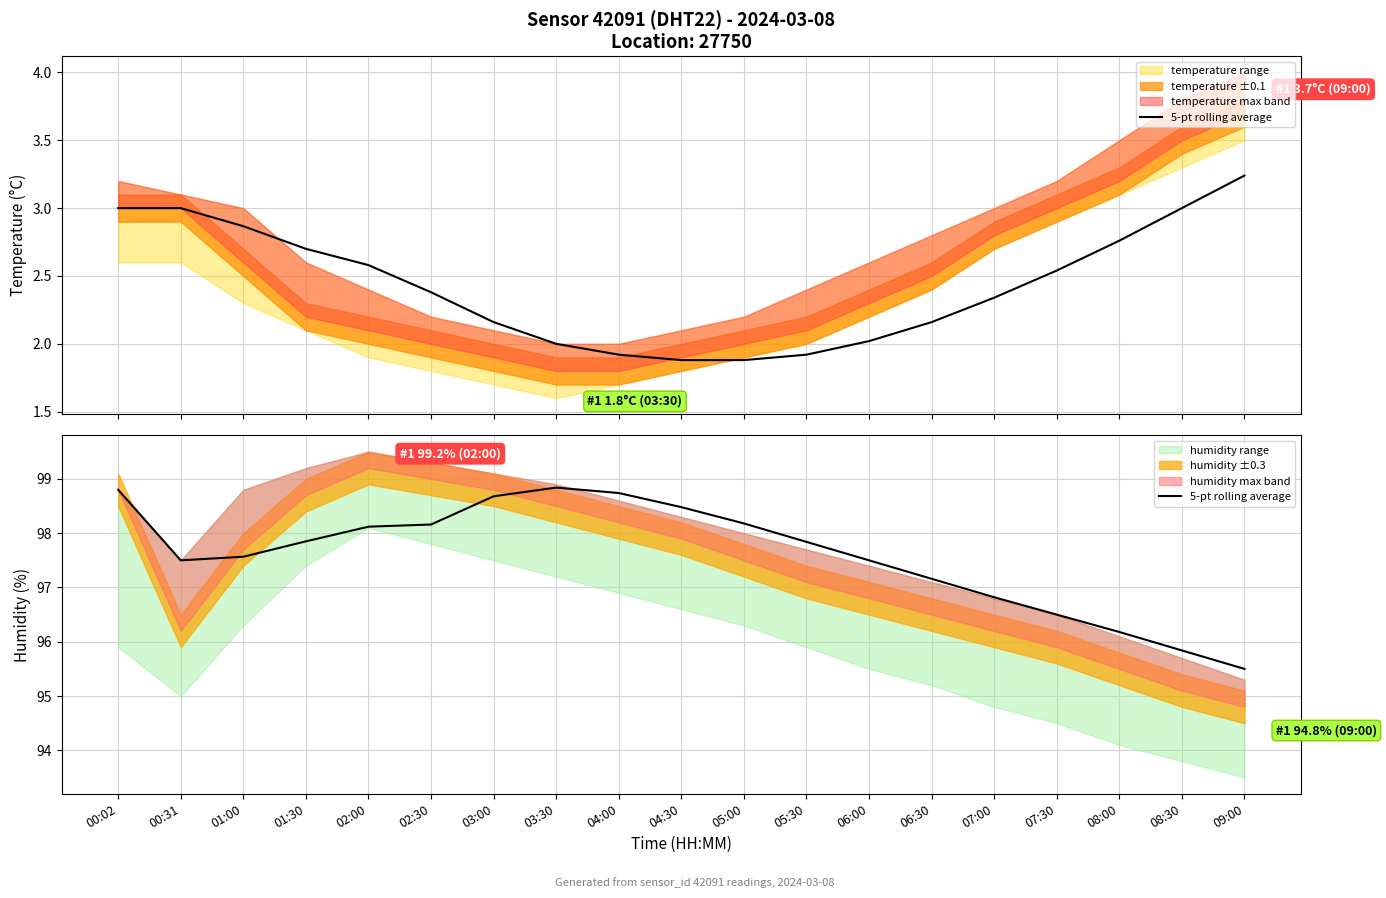

Between 04:30 and 00:31, which is larger?

04:30